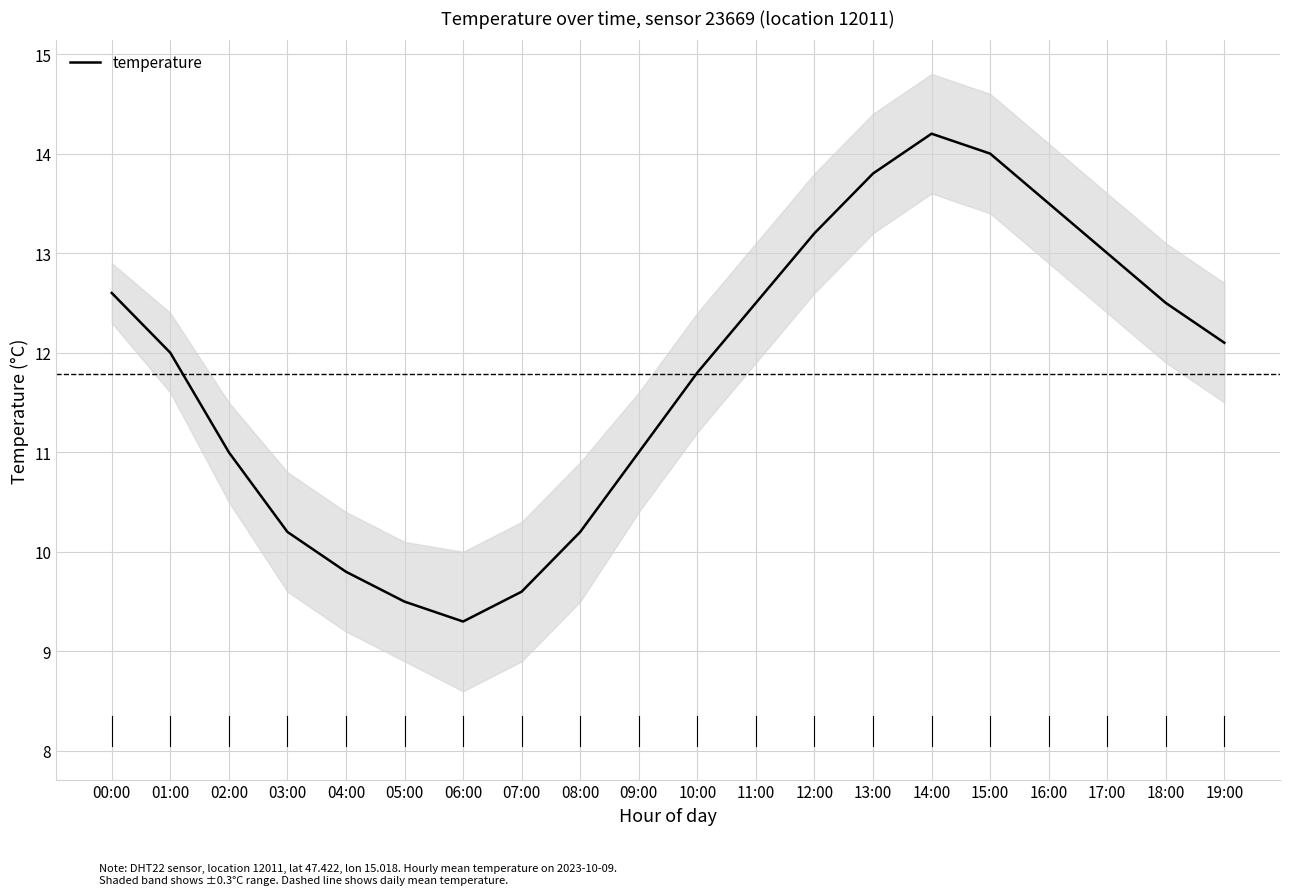

What is the sum of the values at 10:00 and 00:00?

24.4